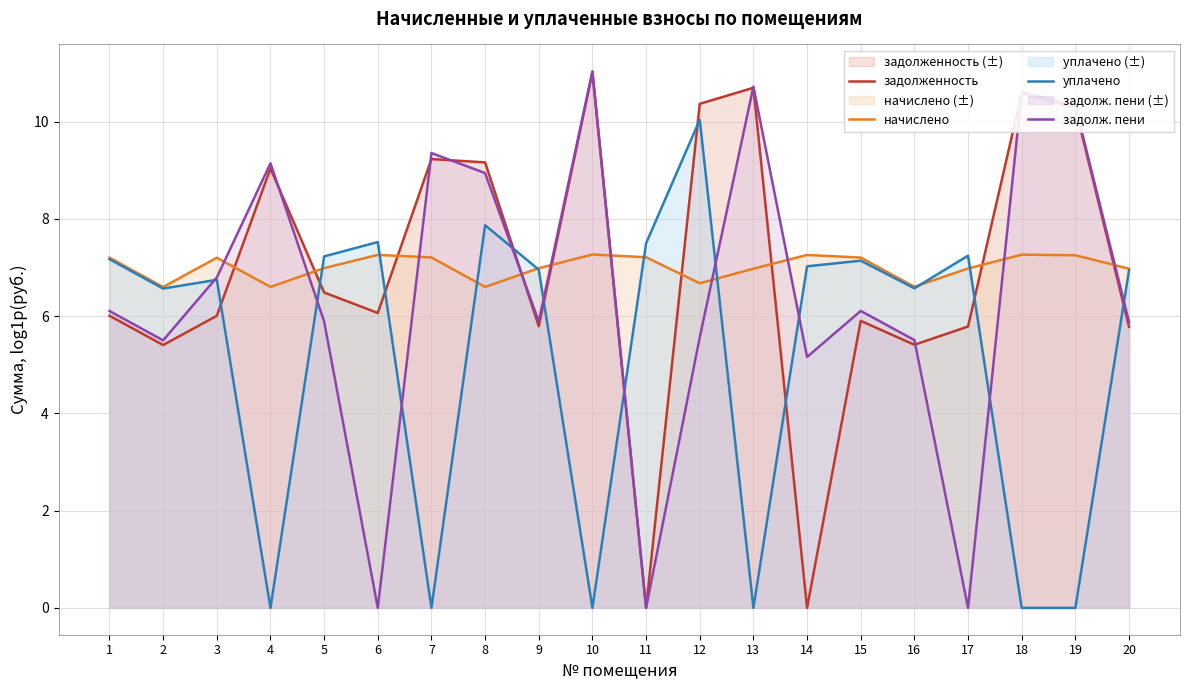

True or false: задолженность and уплачено cross at least once.

True